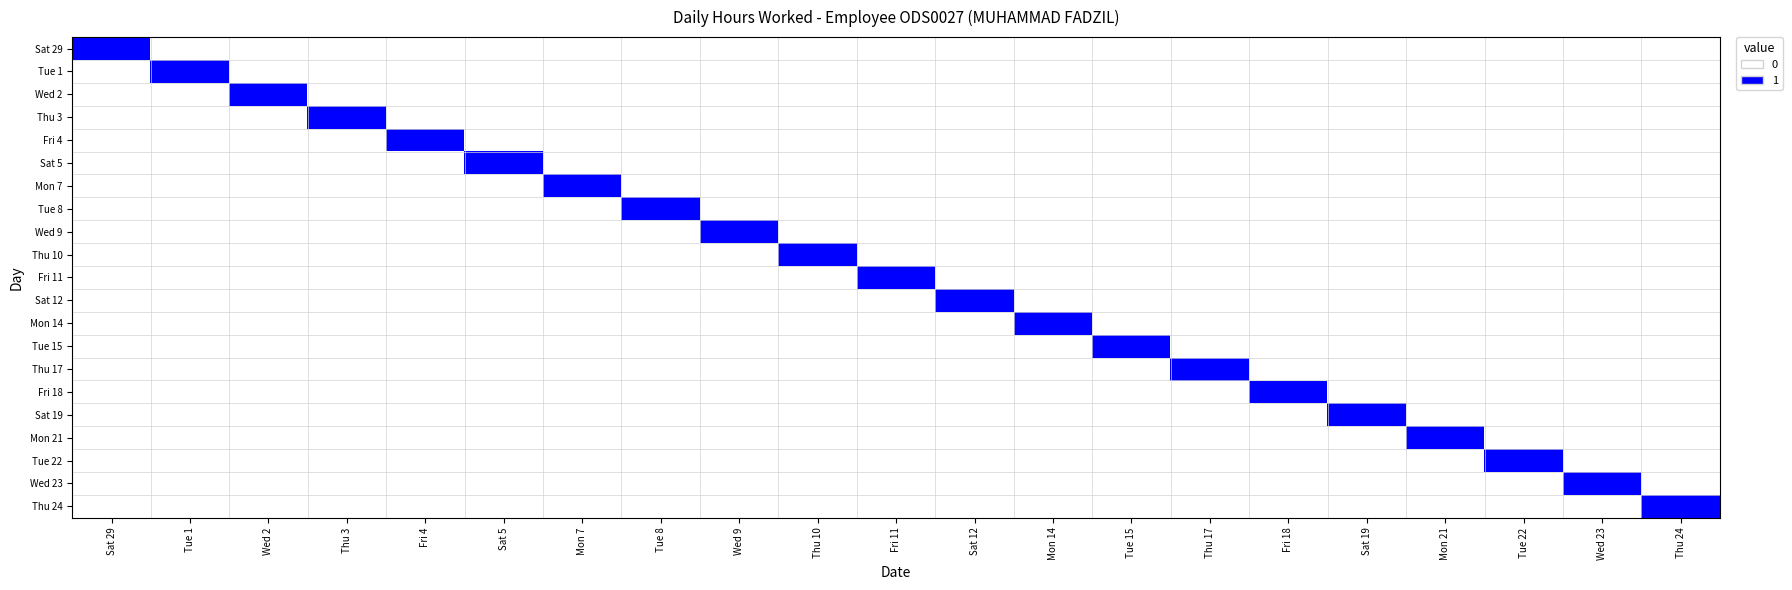

Between Wed 23 and Fri 4, which is larger?

Wed 23